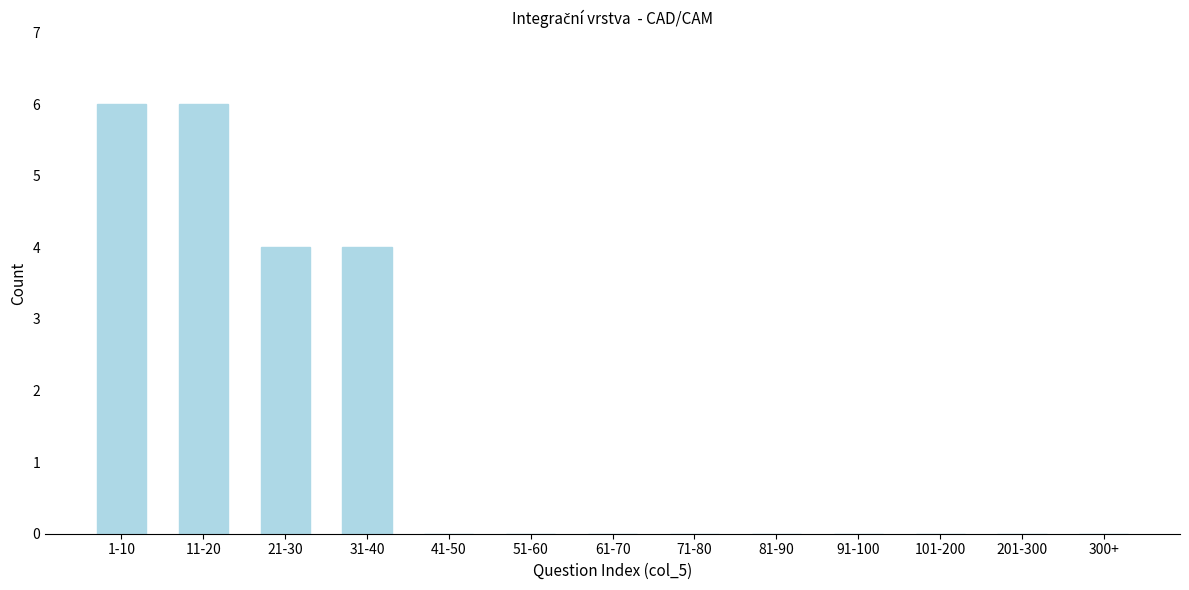

Reading left to right, transcribe all the data shown in this chart.

1-10=6	11-20=6	21-30=4	31-40=4	41-50=0	51-60=0	61-70=0	71-80=0	81-90=0	91-100=0	101-200=0	201-300=0	300+=0